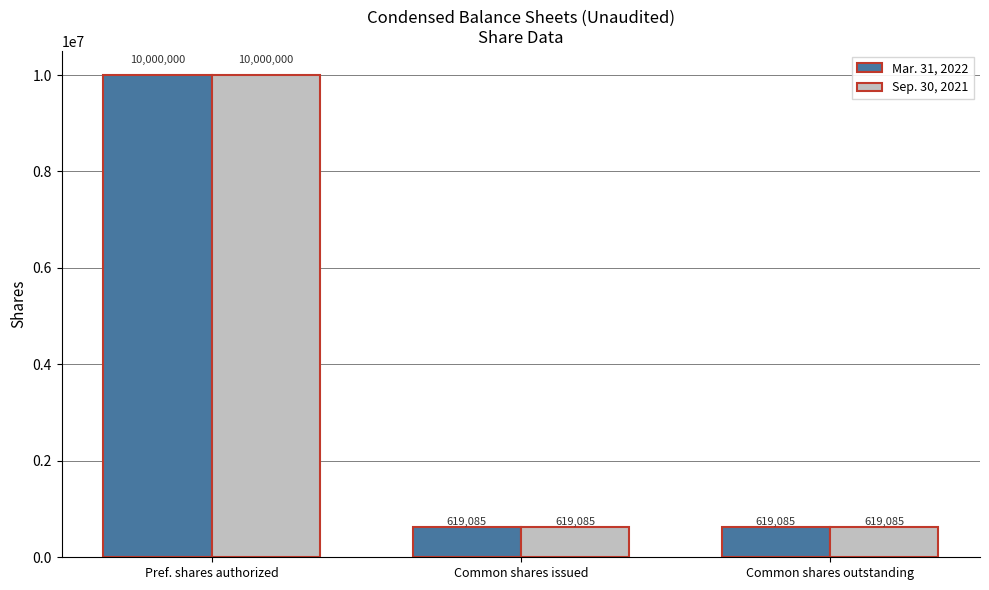

What is the total value across all series at Common shares outstanding?

1238170